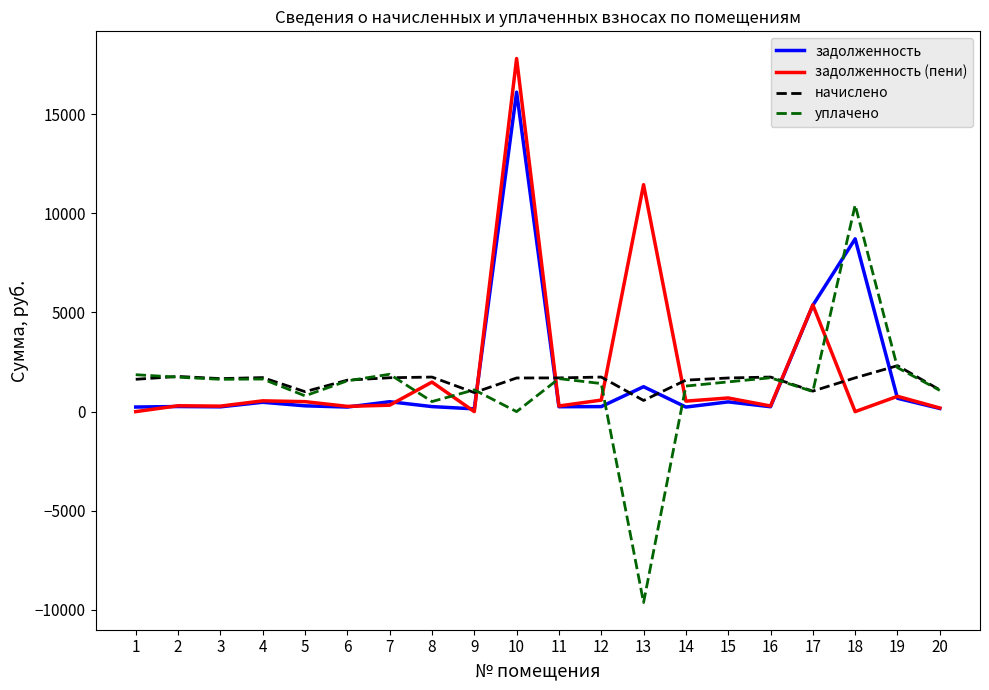

What is the highest value of the задолженность series?

16108.4